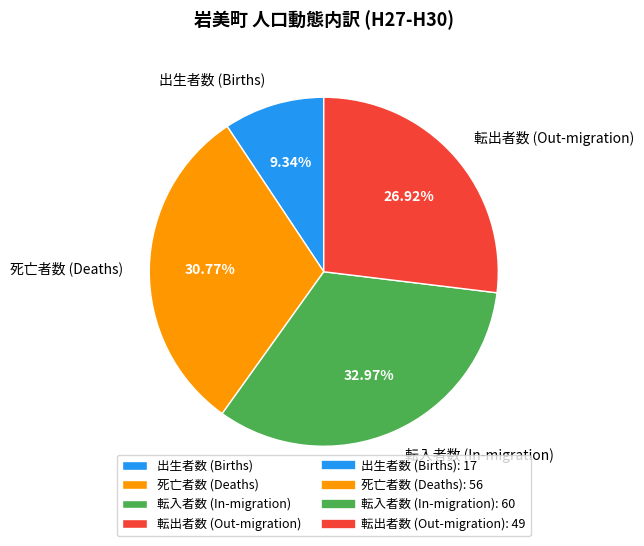

What is the smallest slice in the pie chart?

出生者数 (Births)